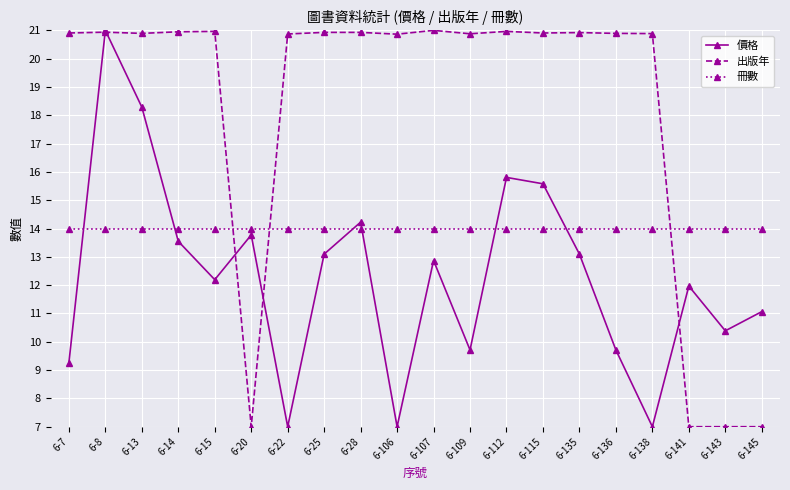

In 價格, how many points are higher than both neighbors (excluding endpoints)?

6